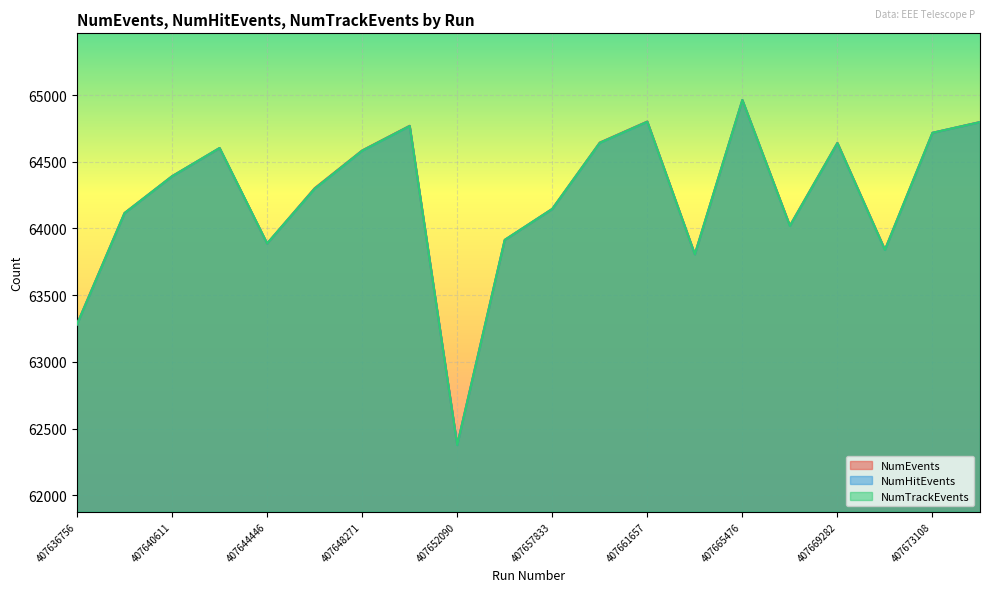

What is the total value across all series at 407640611?

193174